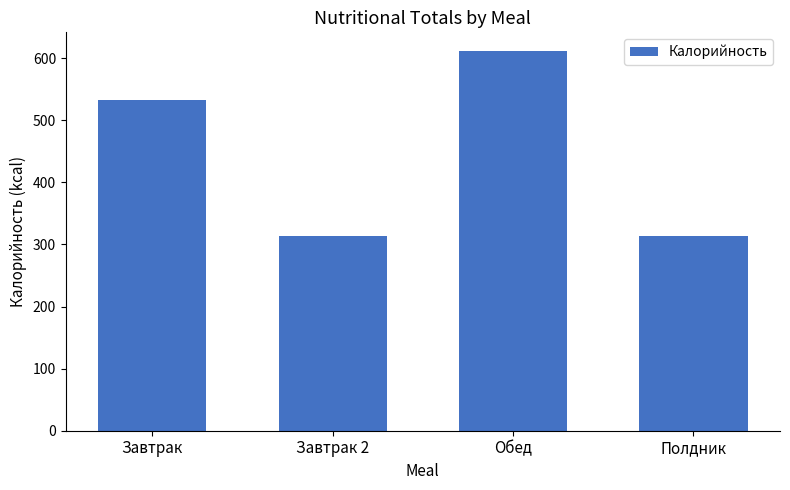

True or false: the data shows 162.2 at Обед.

False